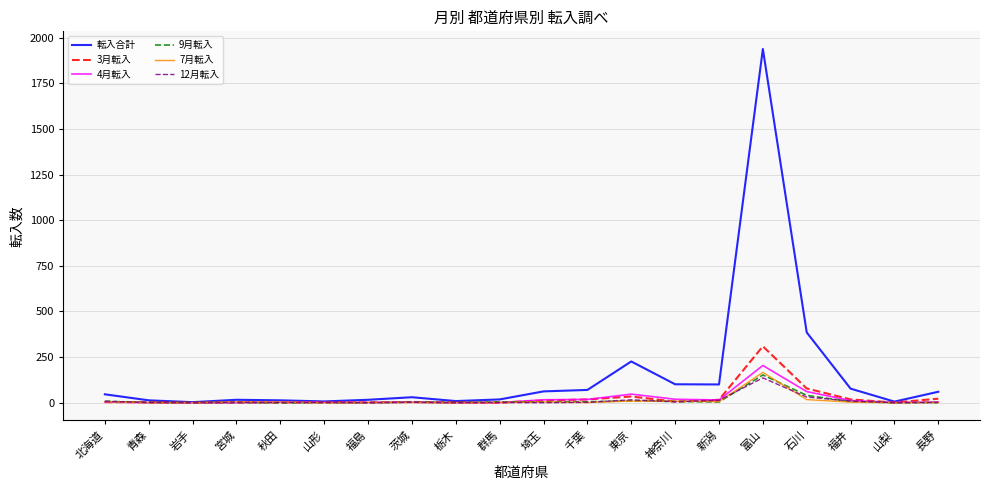

At which label does 4月転入 reach its peak?

富山